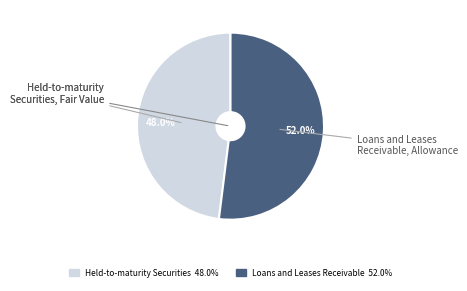

Count the number of slices in the pie.

2